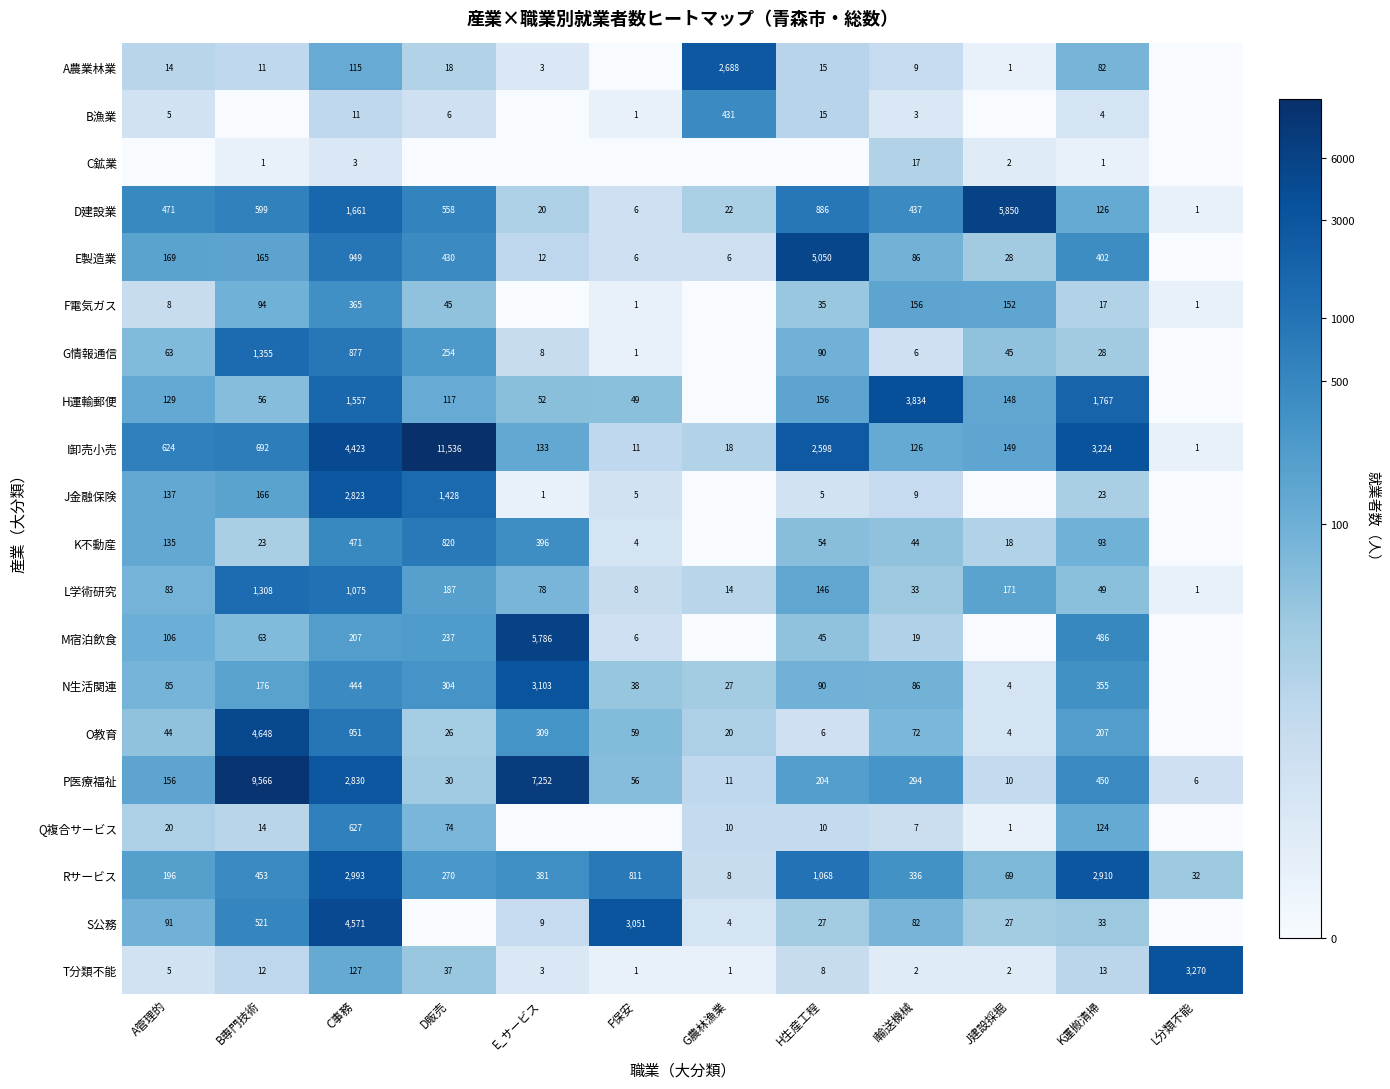

What is the sum of the M宿泊飲食 values at K運搬清掃 and I輸送機械?

505